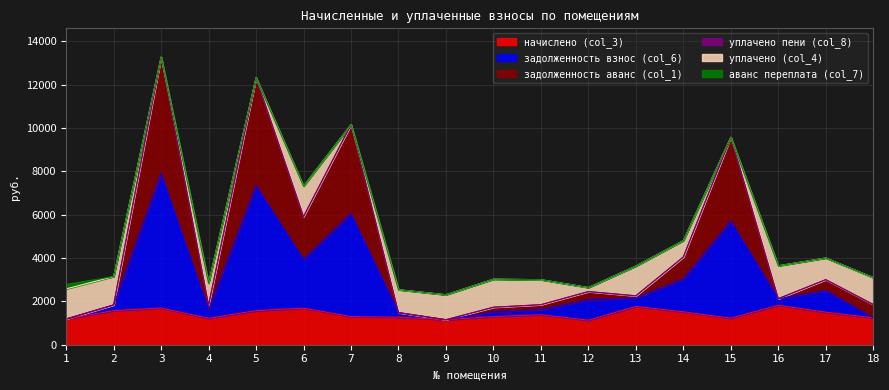

What is the lowest value of the начислено (col_3) series?

1131.6